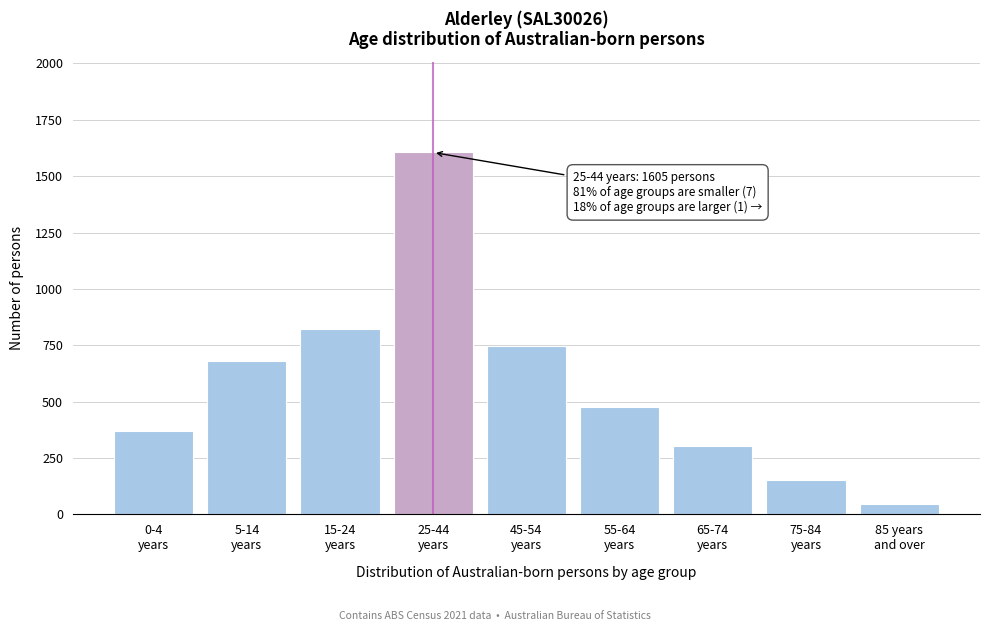

Reading left to right, transcribe all the data shown in this chart.

368	679	821	1605	745	475	302	151	46